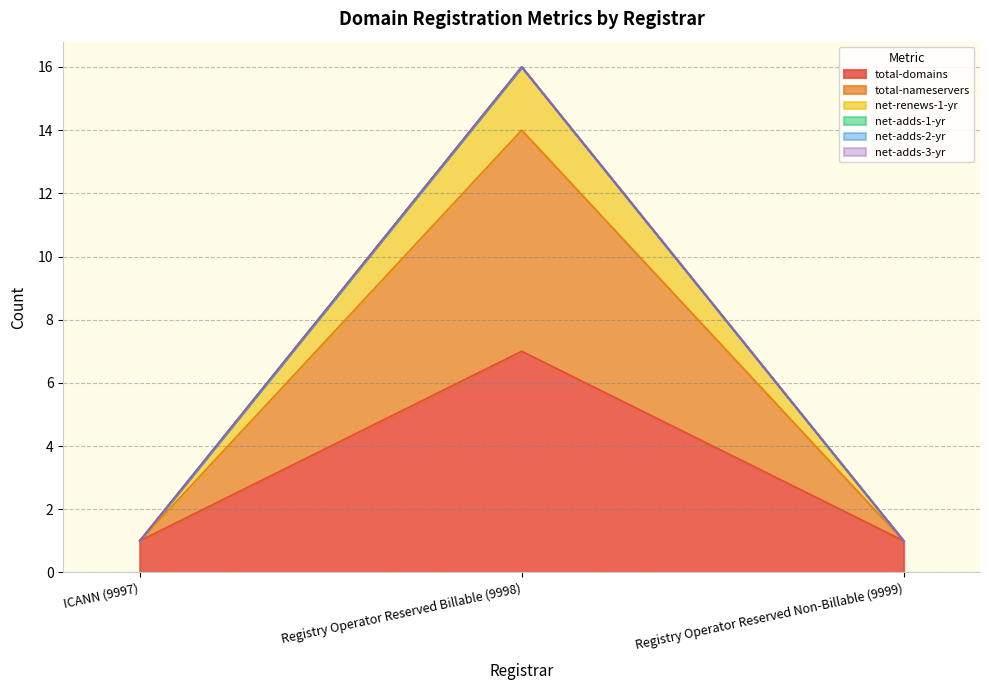

What is the greatest value displayed?

16